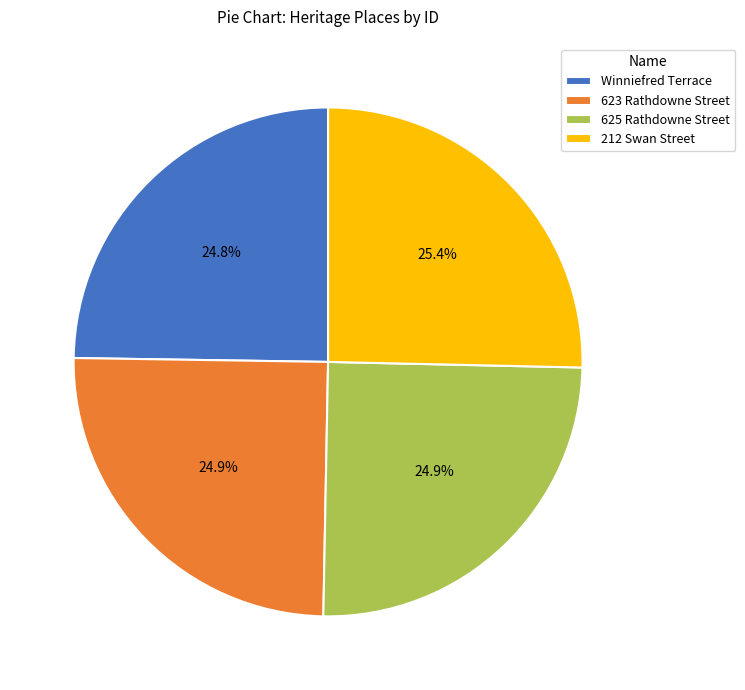

What is the total percentage of 212 Swan Street and 623 Rathdowne Street?

50.3%